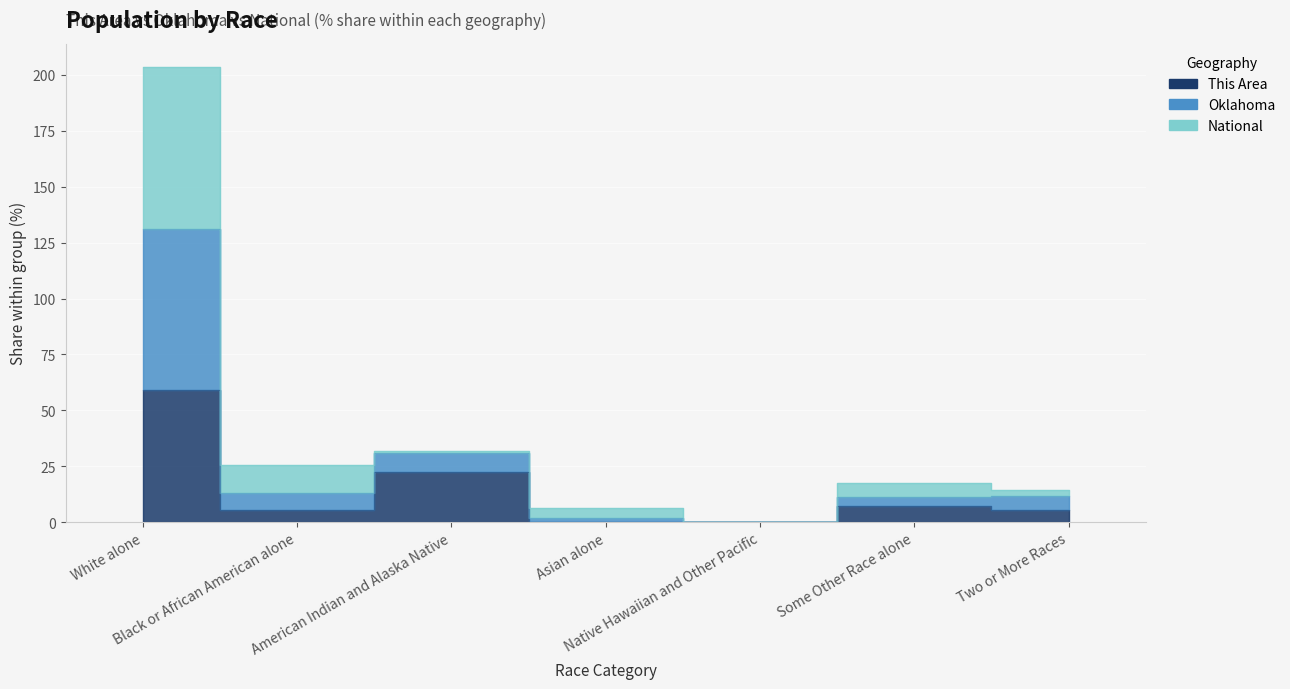

The Oklahoma series shows 0.5 at Native Hawaiian and Other Pacific. True or false?

False